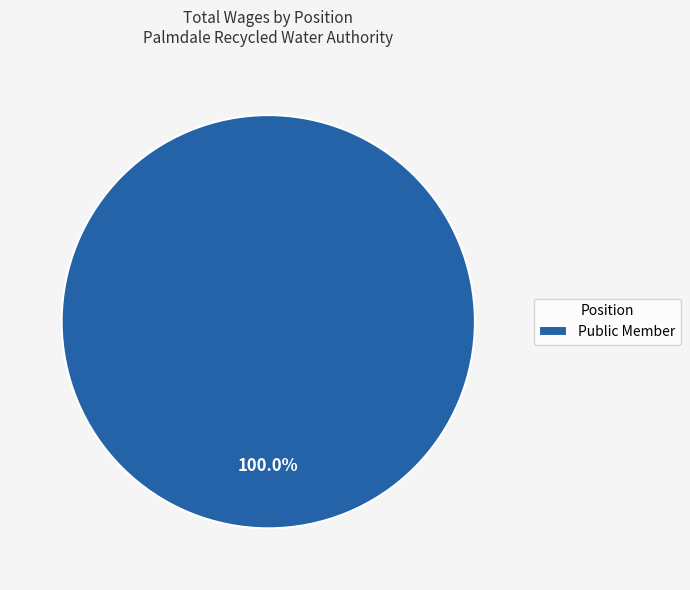

Does Public Member account for over 50% of the chart?

Yes